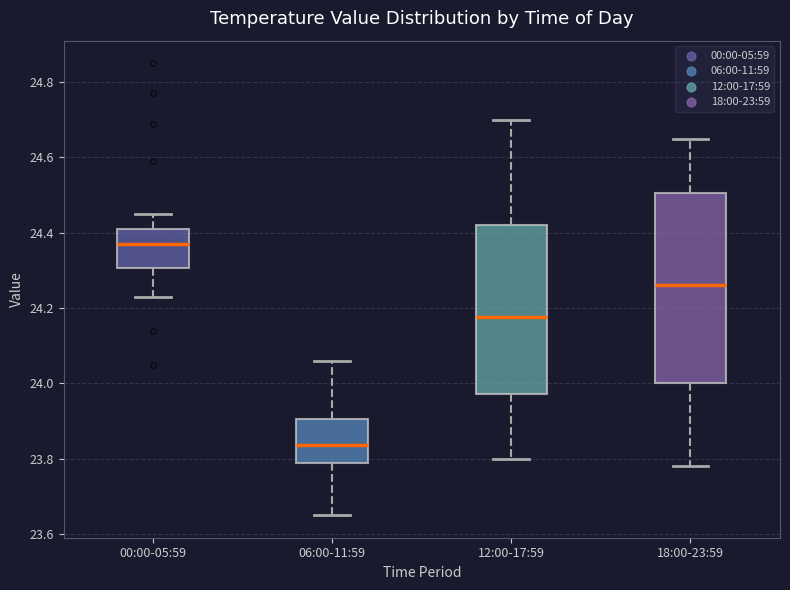

Reading left to right, transcribe this box plot: for each box, give where its median line is, the range the box spans, and where its two whiskers end, as read against the y-axis. The values are not printed on the chart, so give them approximately, as read against the axis.

00:00-05:59: median 24.38, box 24.30 to 24.42, whiskers 24.24 to 24.46
06:00-11:59: median 23.84, box 23.78 to 23.90, whiskers 23.66 to 24.06
12:00-17:59: median 24.18, box 23.98 to 24.42, whiskers 23.80 to 24.70
18:00-23:59: median 24.26, box 24.00 to 24.50, whiskers 23.78 to 24.66